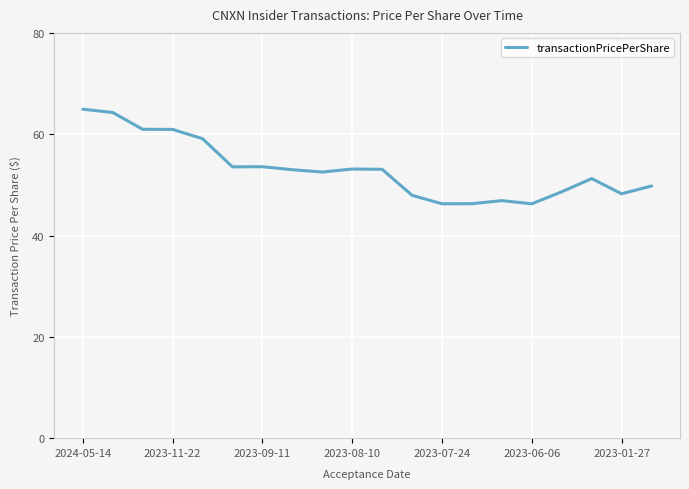

What is the maximum value shown in the chart?

64.9